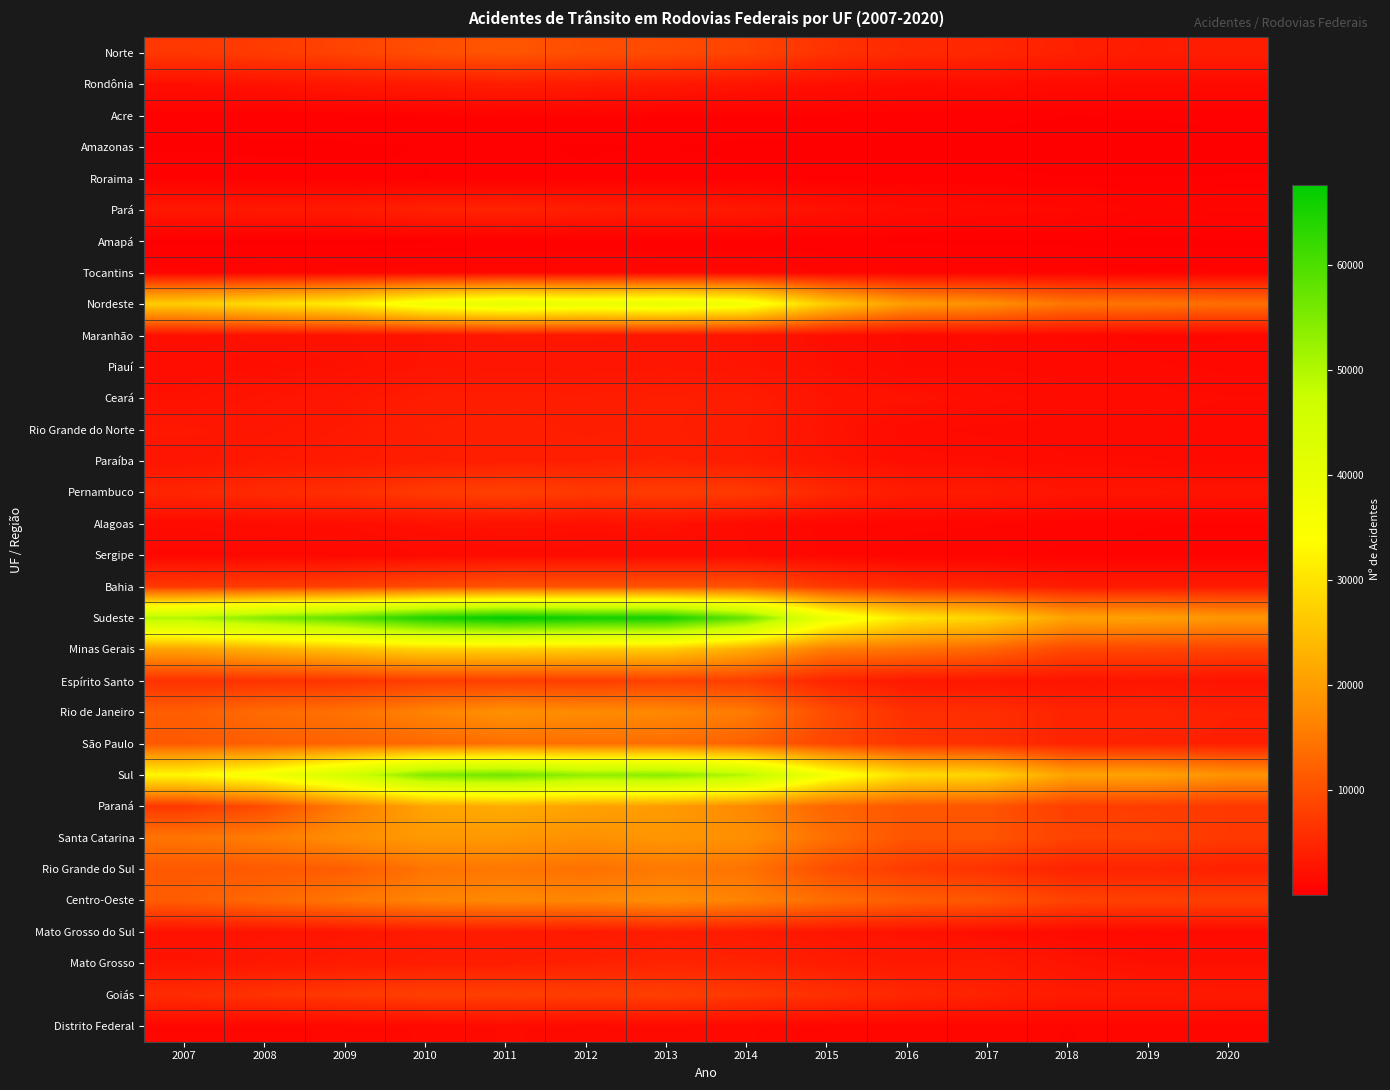

What is the spread (max minus min) of values at 2011?

67392